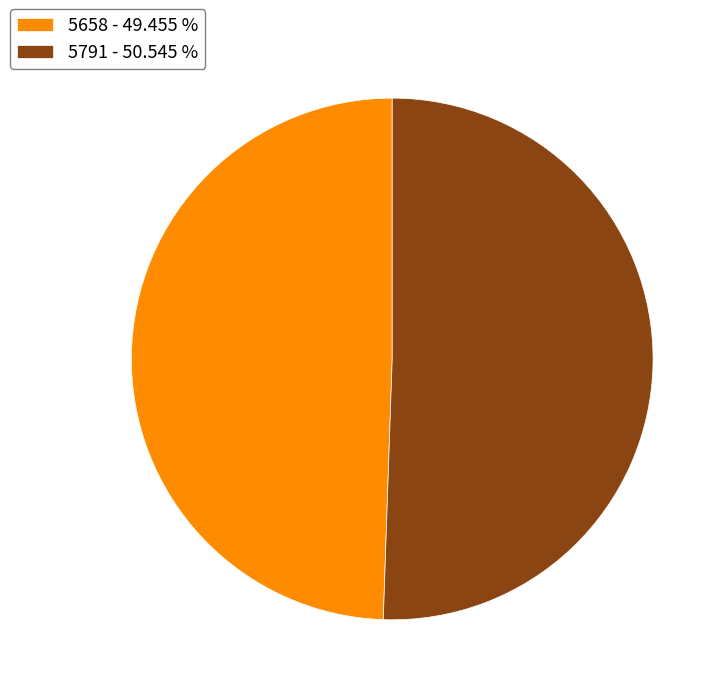

Does 5658 account for over 50% of the chart?

No